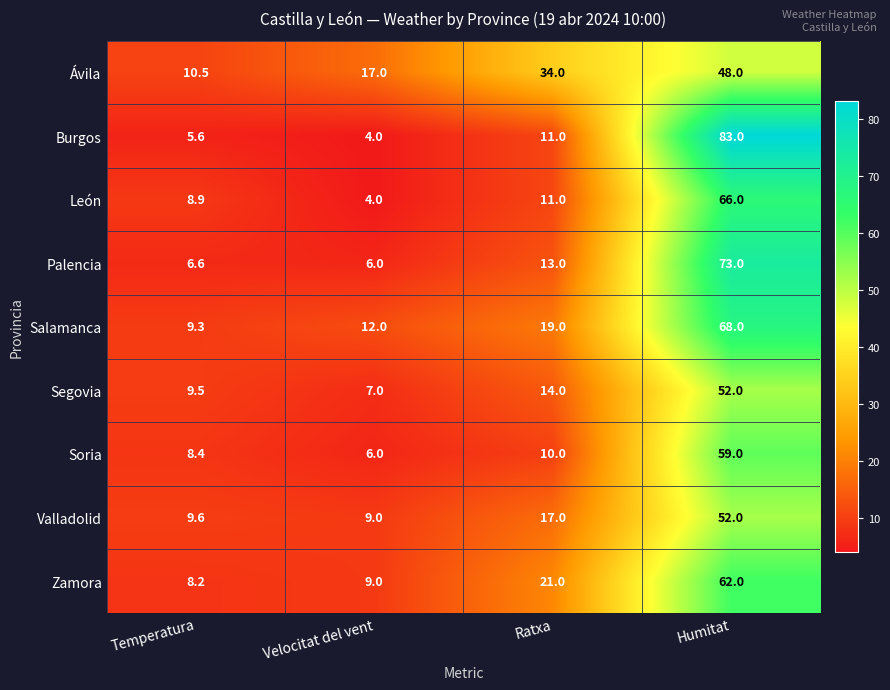

Which category has the lowest value across all series?

Velocitat del vent